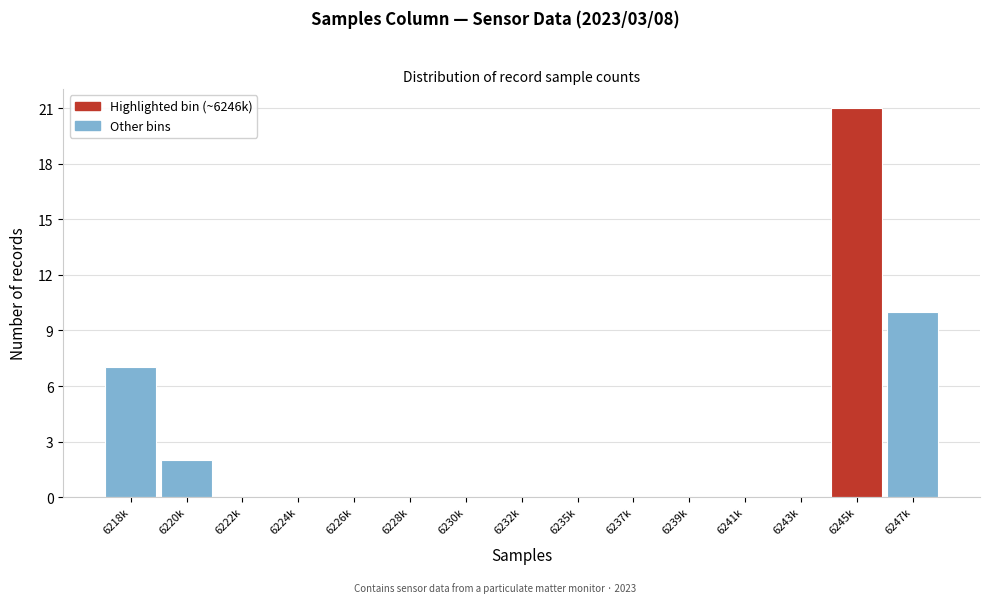

Reading left to right, transcribe all the data shown in this chart.

6218k=7	6220k=2	6222k=0	6224k=0	6226k=0	6228k=0	6230k=0	6232k=0	6235k=0	6237k=0	6239k=0	6241k=0	6243k=0	6245k=21	6247k=10